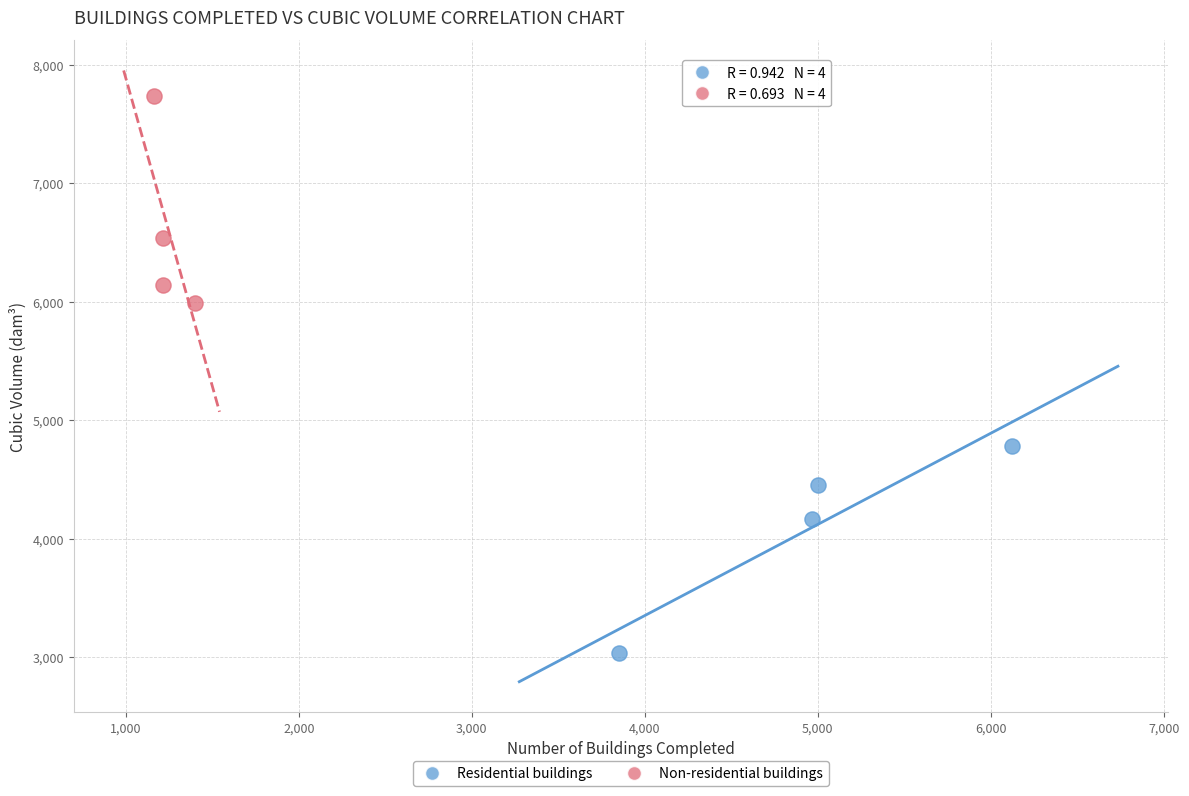

Which series reaches the minimum Y coordinate?

Residential buildings